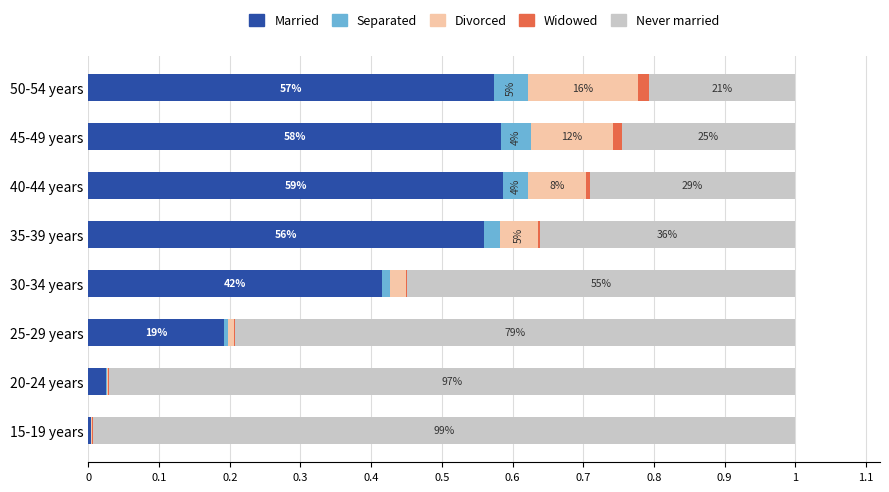

What is the sum of all Never married values?

4.4